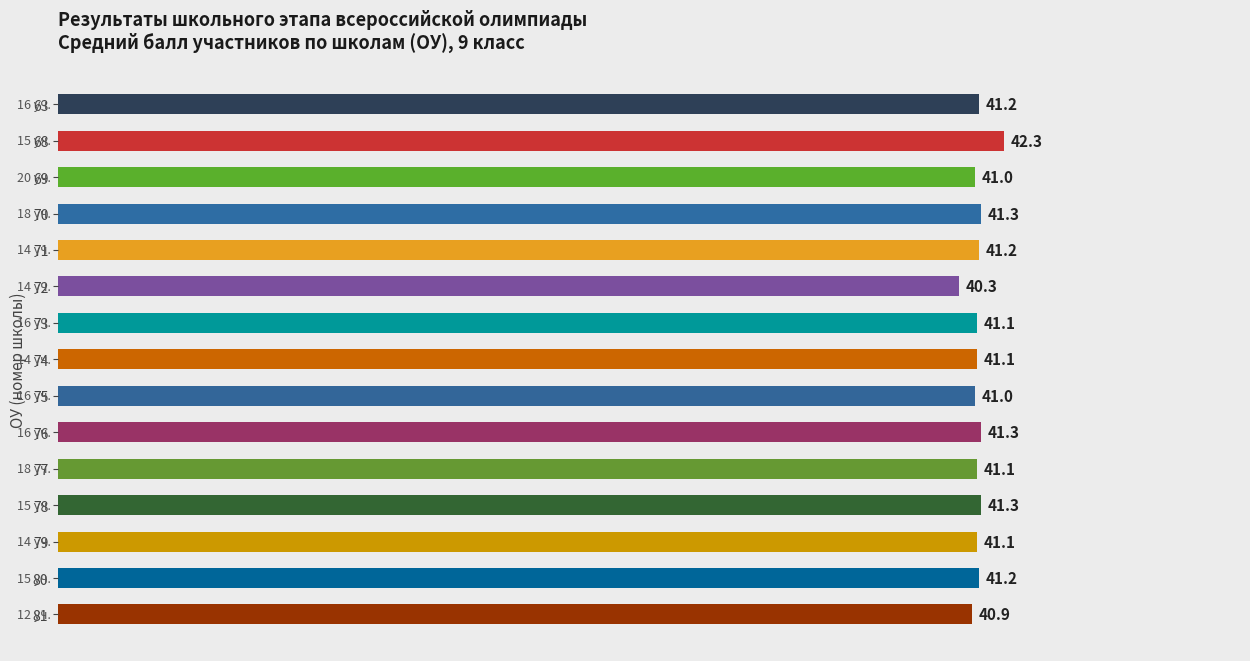

What is the maximum value shown in the chart?

42.3